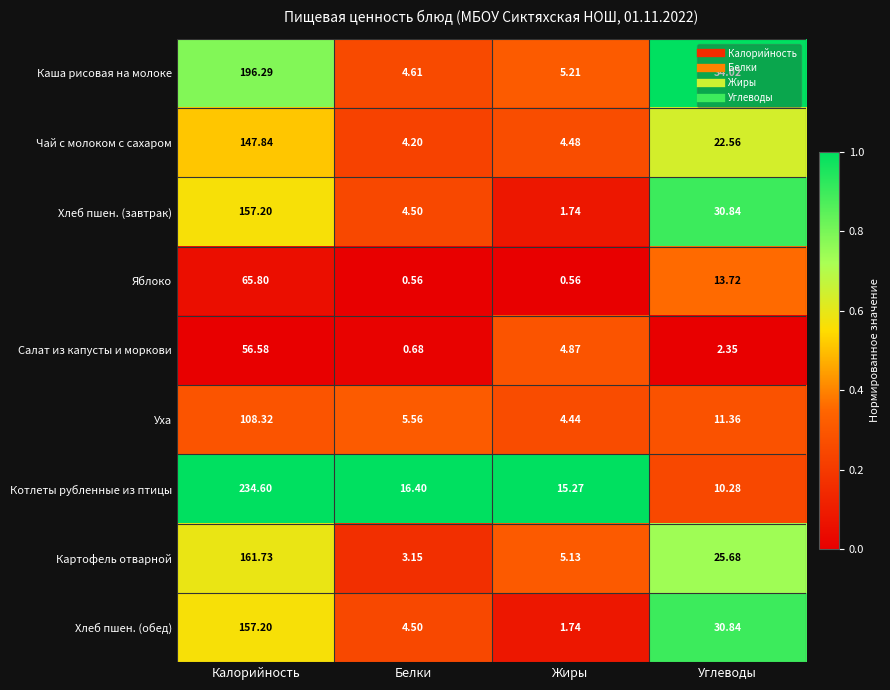

Where is Котлеты рубленные из птицы nearest to the value 122?

Белки